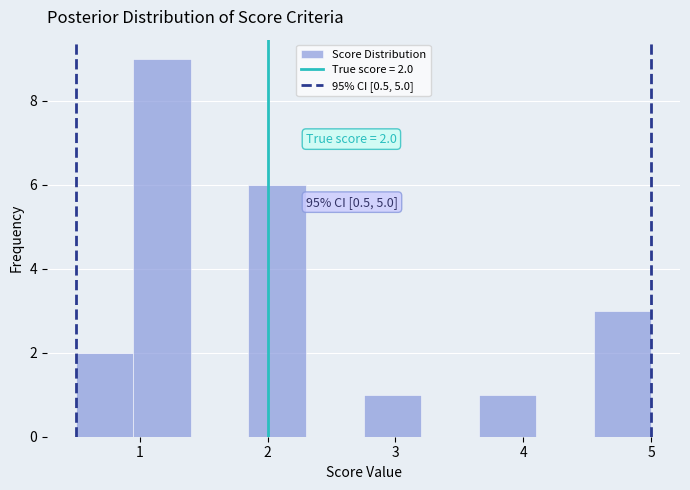

Which range on the x-axis has the tallest bar?

0.95 to 1.40